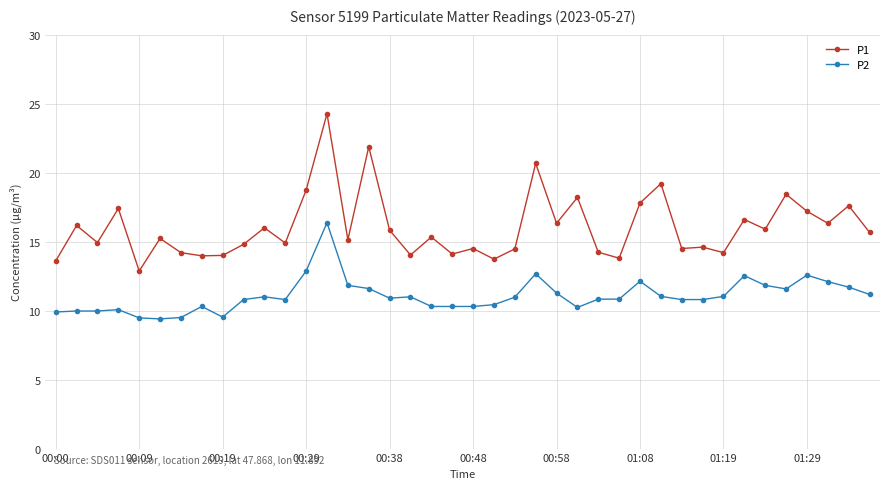

What is the sum of all P1 values?

641.3